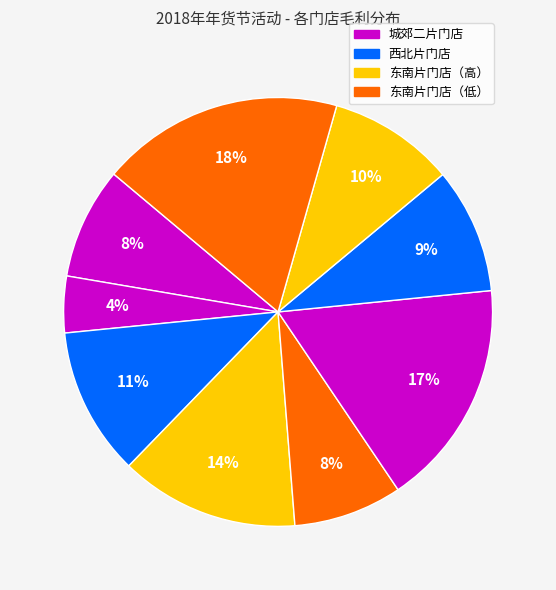

Count the number of slices in the pie.

9